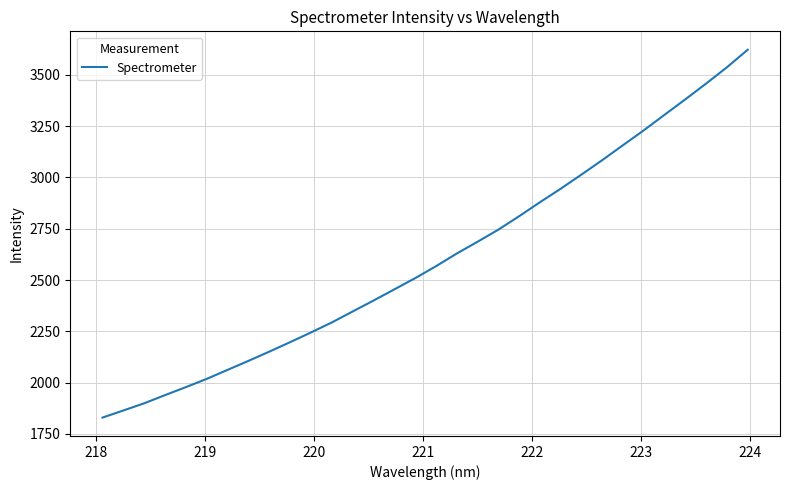

What is the maximum value shown in the chart?

3621.8